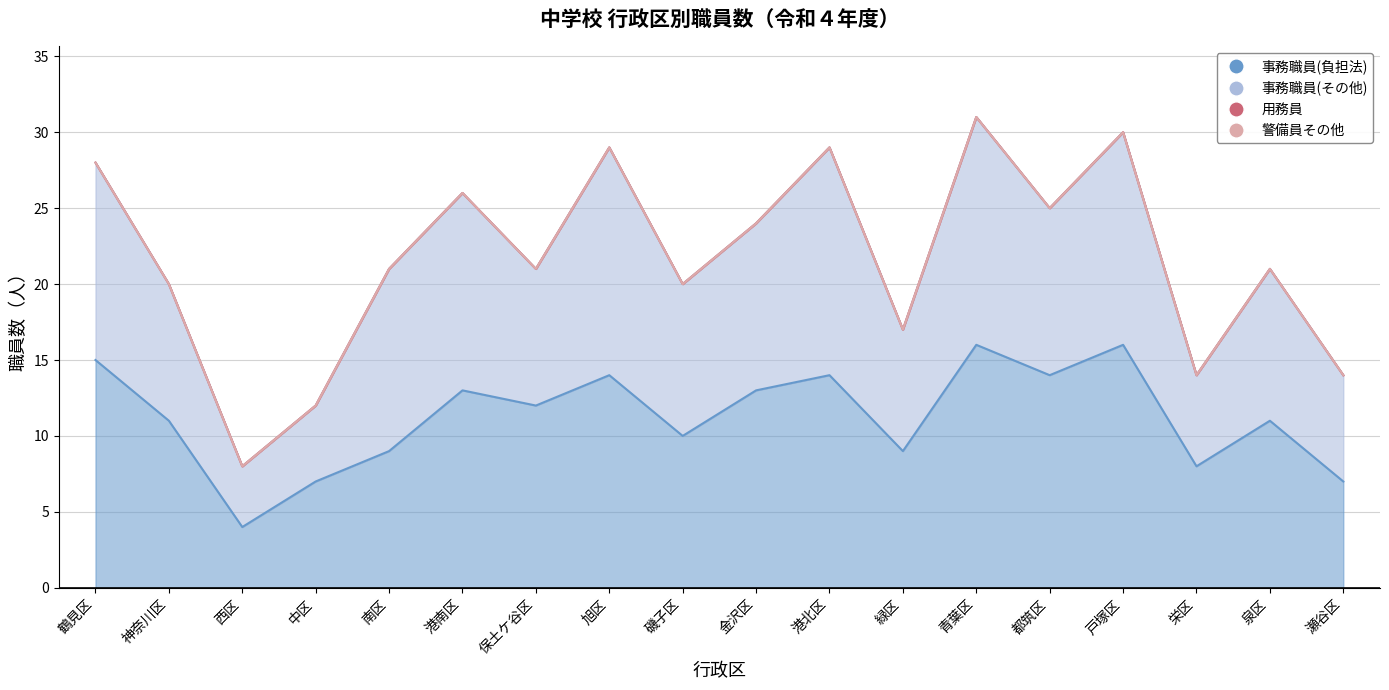

Is it true that 事務職員(負担法) equals 16 at 青葉区?

True